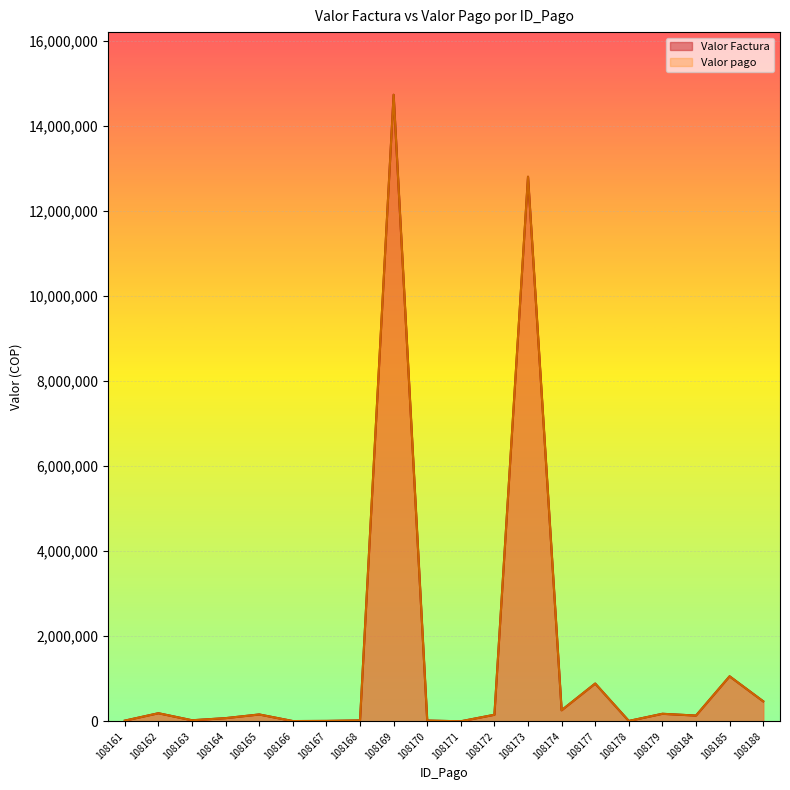

What is the sum of the Valor Factura values at 108184 and 108168?

156029